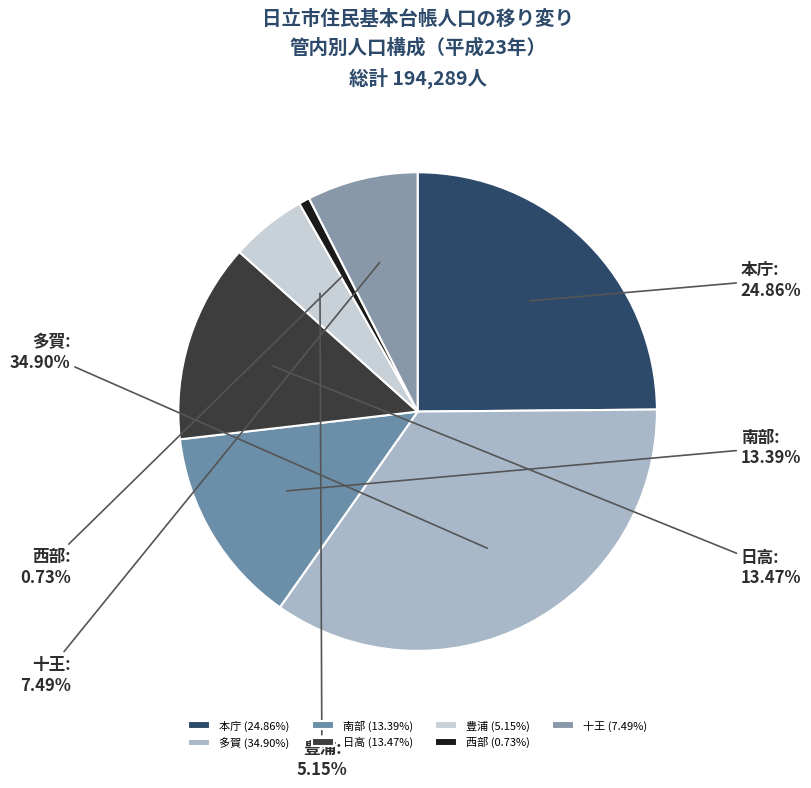

Which category has the smallest portion of the pie?

西部